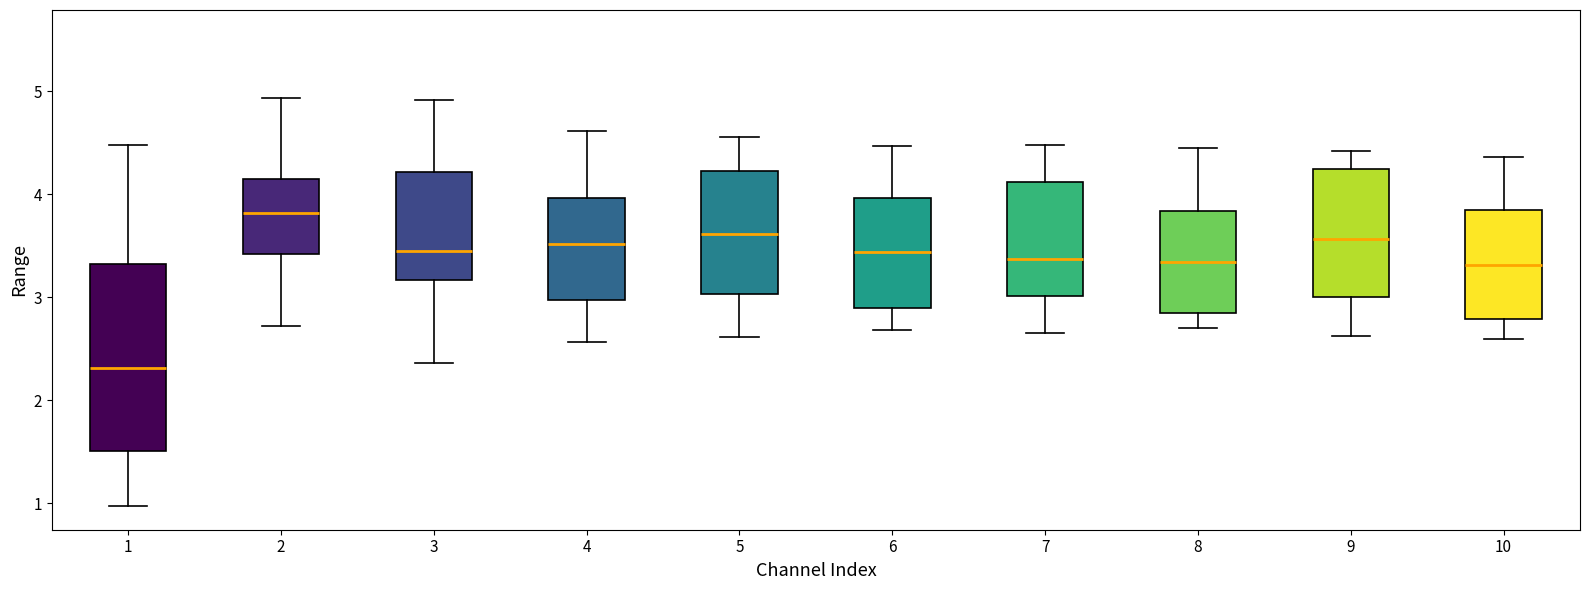

Reading left to right, read every box against the y-axis: the position of its median line, the range the box covers, and the ends of its whiskers. The values are not printed on the chart, so give them approximately, as read against the axis.

1: median 2.3, box 1.5 to 3.3, whiskers 1.0 to 4.5
2: median 3.8, box 3.4 to 4.2, whiskers 2.7 to 4.9
3: median 3.5, box 3.2 to 4.2, whiskers 2.4 to 4.9
4: median 3.5, box 3.0 to 4.0, whiskers 2.6 to 4.6
5: median 3.6, box 3.0 to 4.2, whiskers 2.6 to 4.6
6: median 3.4, box 2.9 to 4.0, whiskers 2.7 to 4.5
7: median 3.4, box 3.0 to 4.1, whiskers 2.7 to 4.5
8: median 3.3, box 2.9 to 3.8, whiskers 2.7 to 4.5
9: median 3.6, box 3.0 to 4.2, whiskers 2.6 to 4.4
10: median 3.3, box 2.8 to 3.9, whiskers 2.6 to 4.4